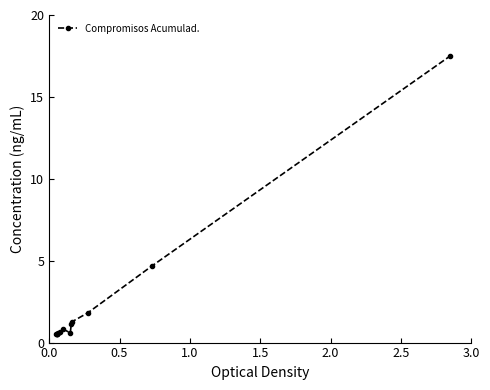

What is the value of the 5th point from the left?

0.6